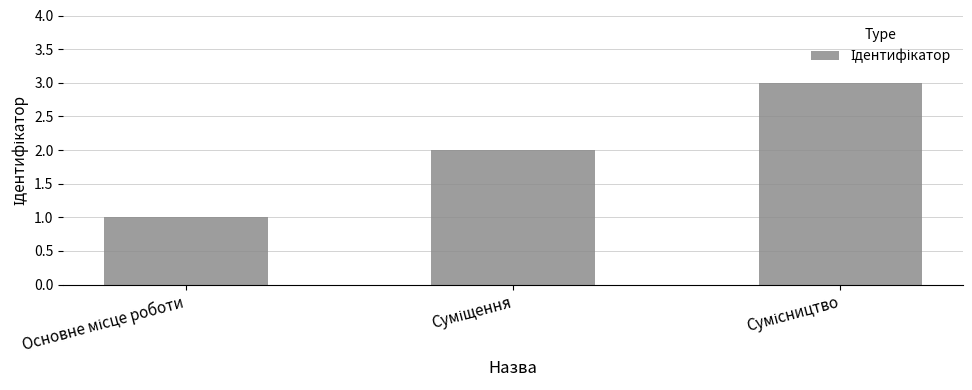

What is the greatest value displayed?

3